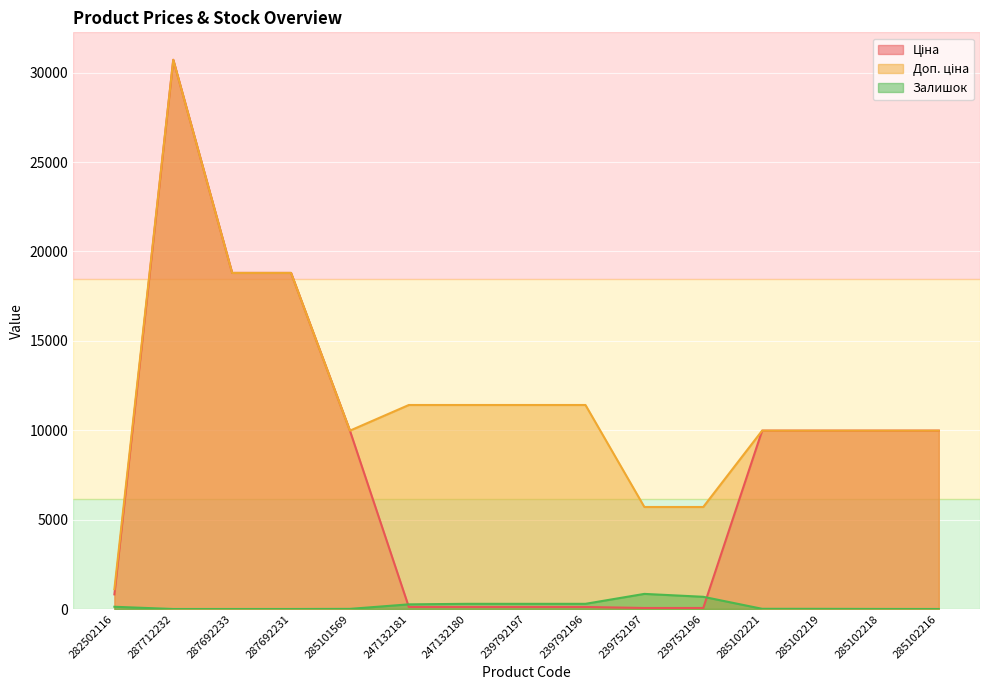

Which series has the widest spread of values?

Ціна